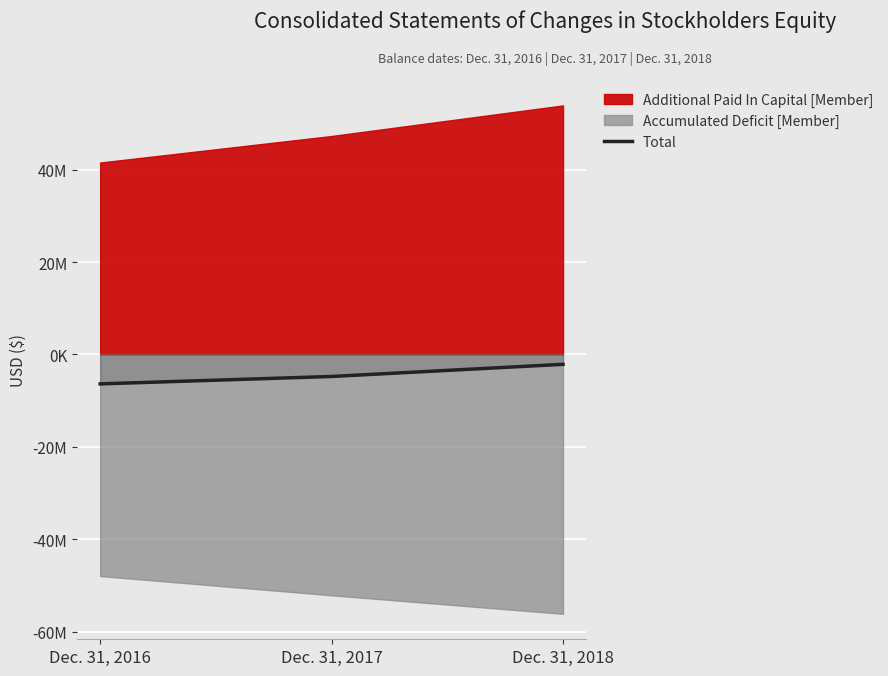

What is the change in value from Dec. 31, 2016 to Dec. 31, 2018?

+4234258